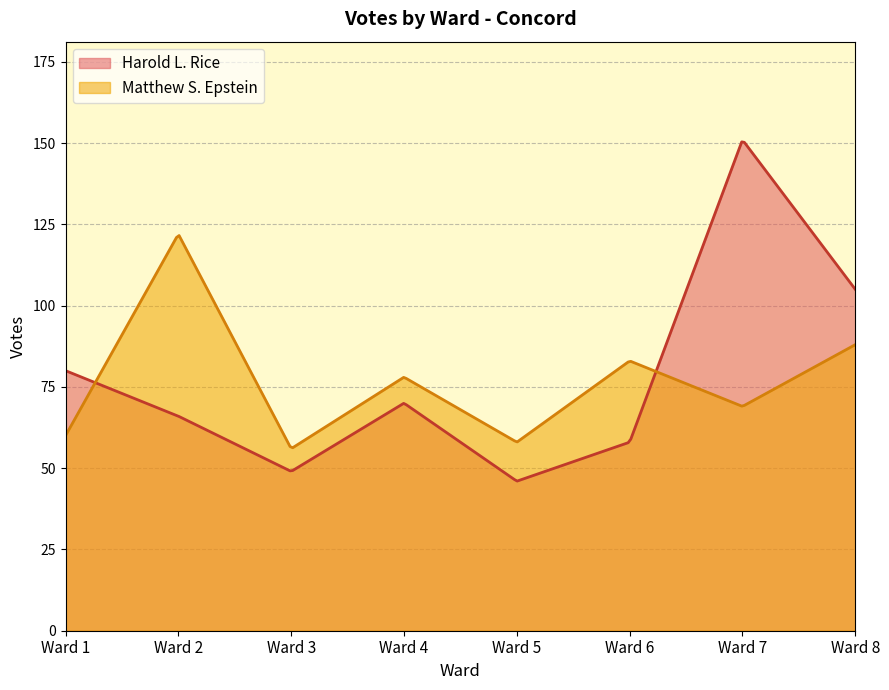

True or false: Harold L. Rice has more than 0 interior local peaks.

True